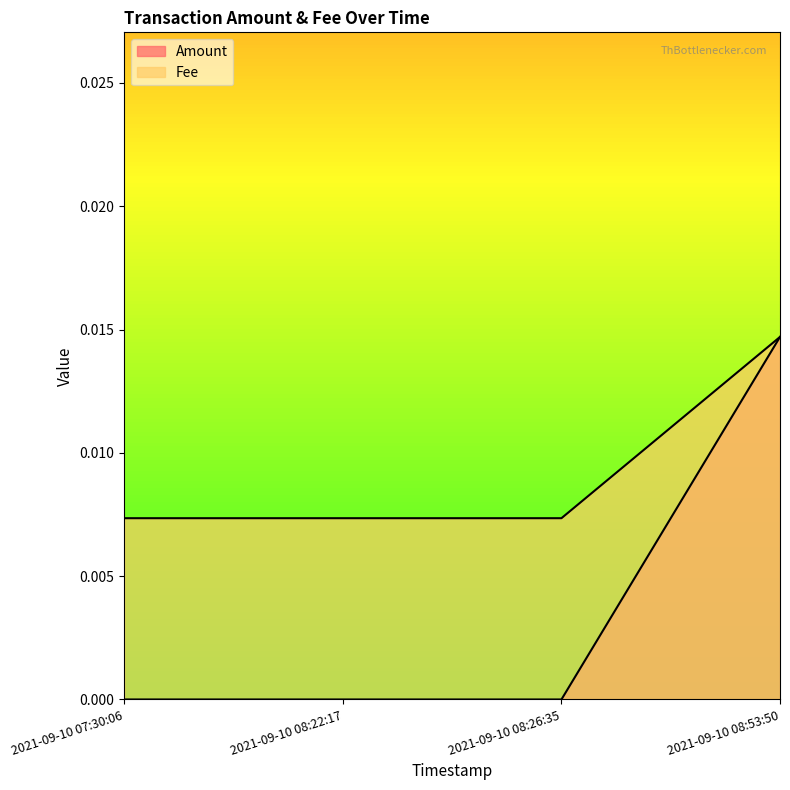

Between 2021-09-10 08:26:35 and 2021-09-10 07:30:06, which is larger?

2021-09-10 08:26:35